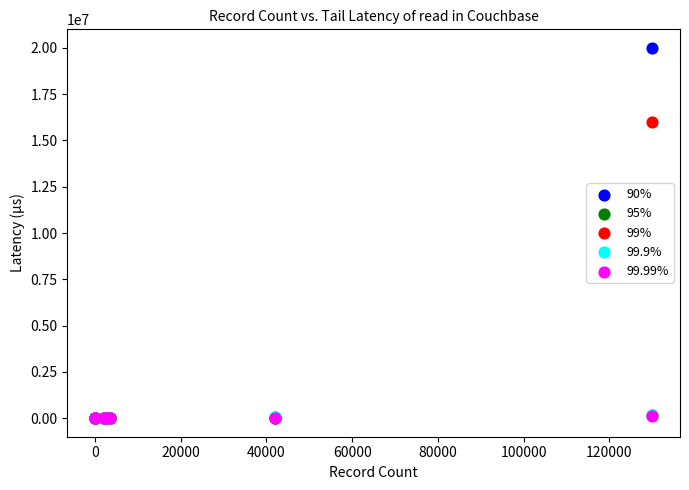

What are all the series names shown in the legend?

90%, 95%, 99%, 99.9%, 99.99%